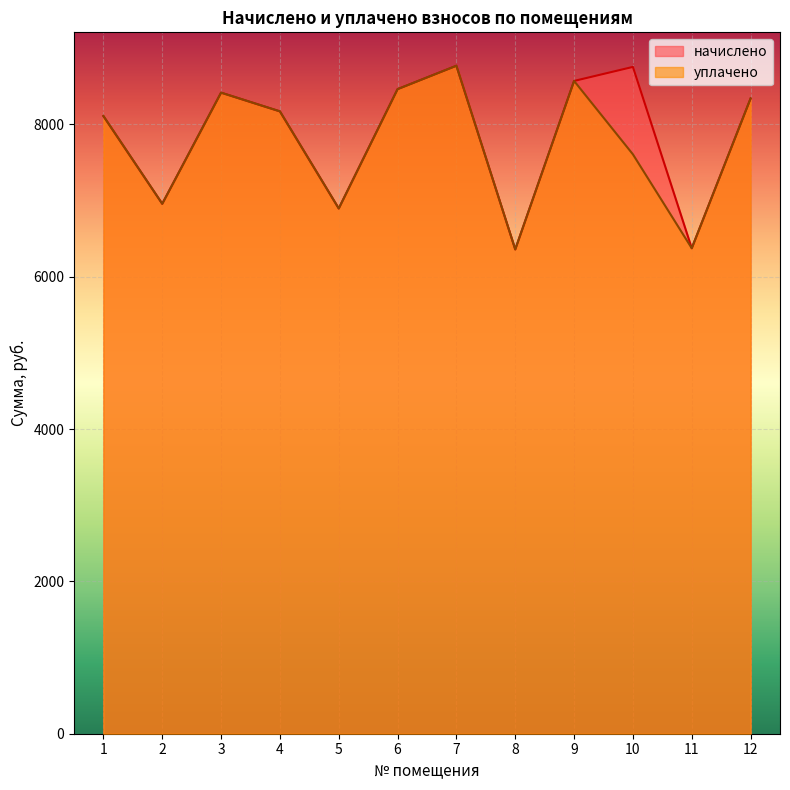

Which series has the largest total across all categories?

начислено